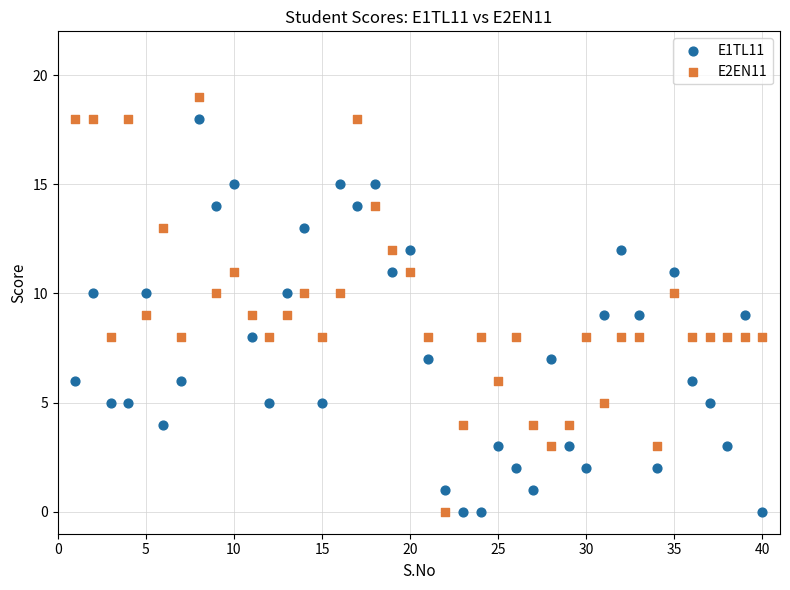

Which series contains the highest Y value?

E2EN11